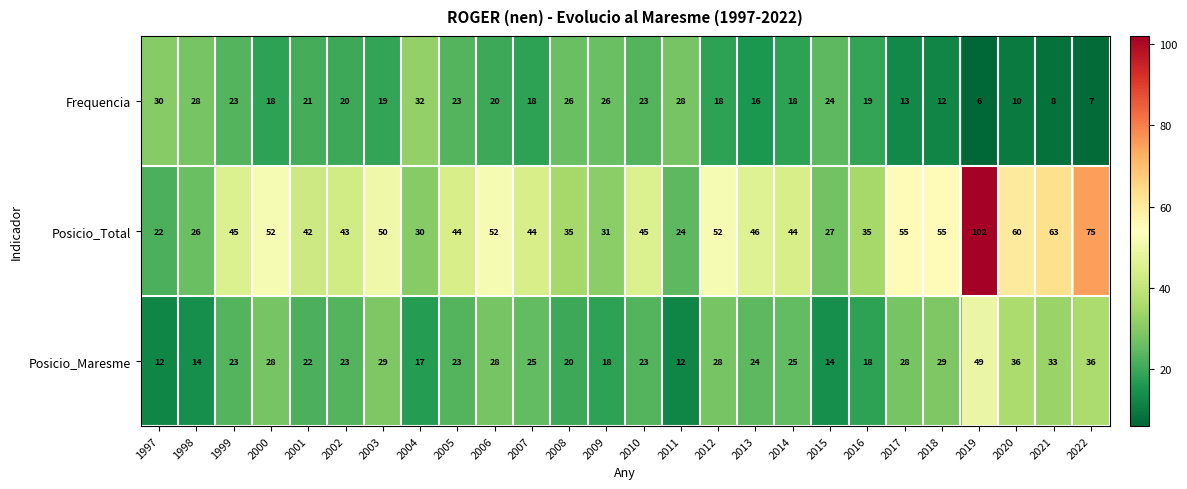

List the series in order of their peak value, lowest first.

Frequencia, Posicio_Maresme, Posicio_Total